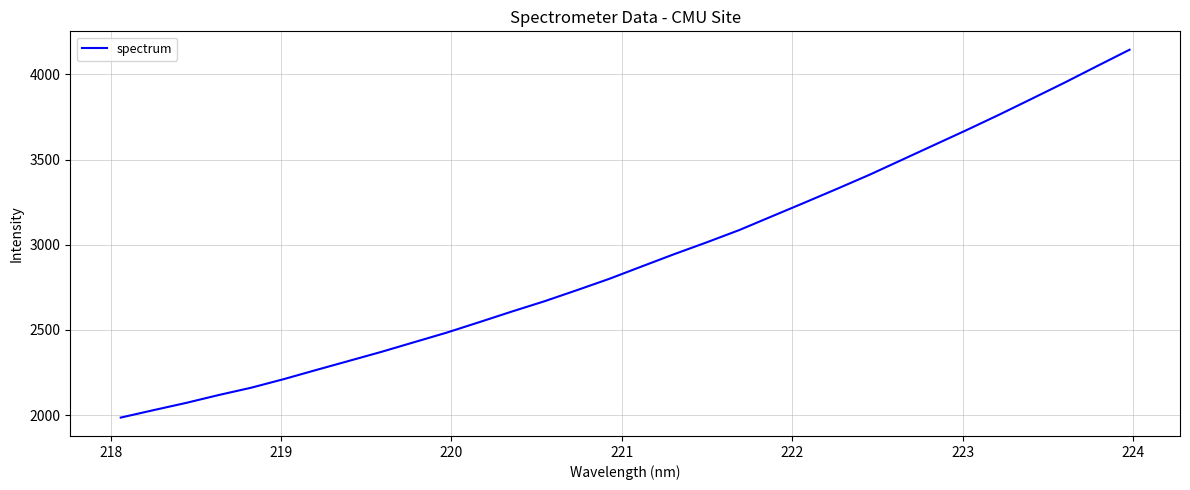

What is the difference between the maximum and minimum values?

2159.8